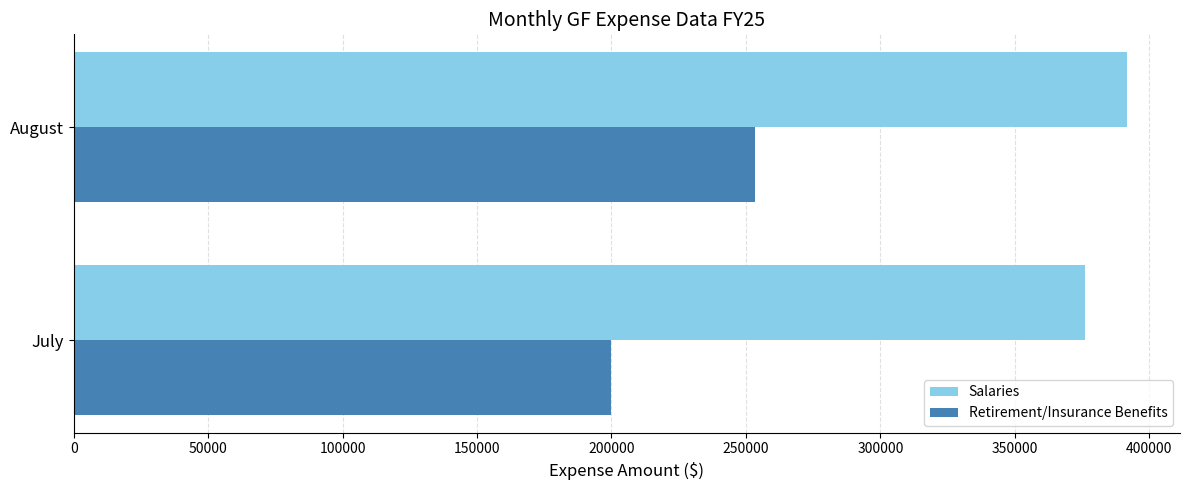

Which series has the largest total across all categories?

Salaries